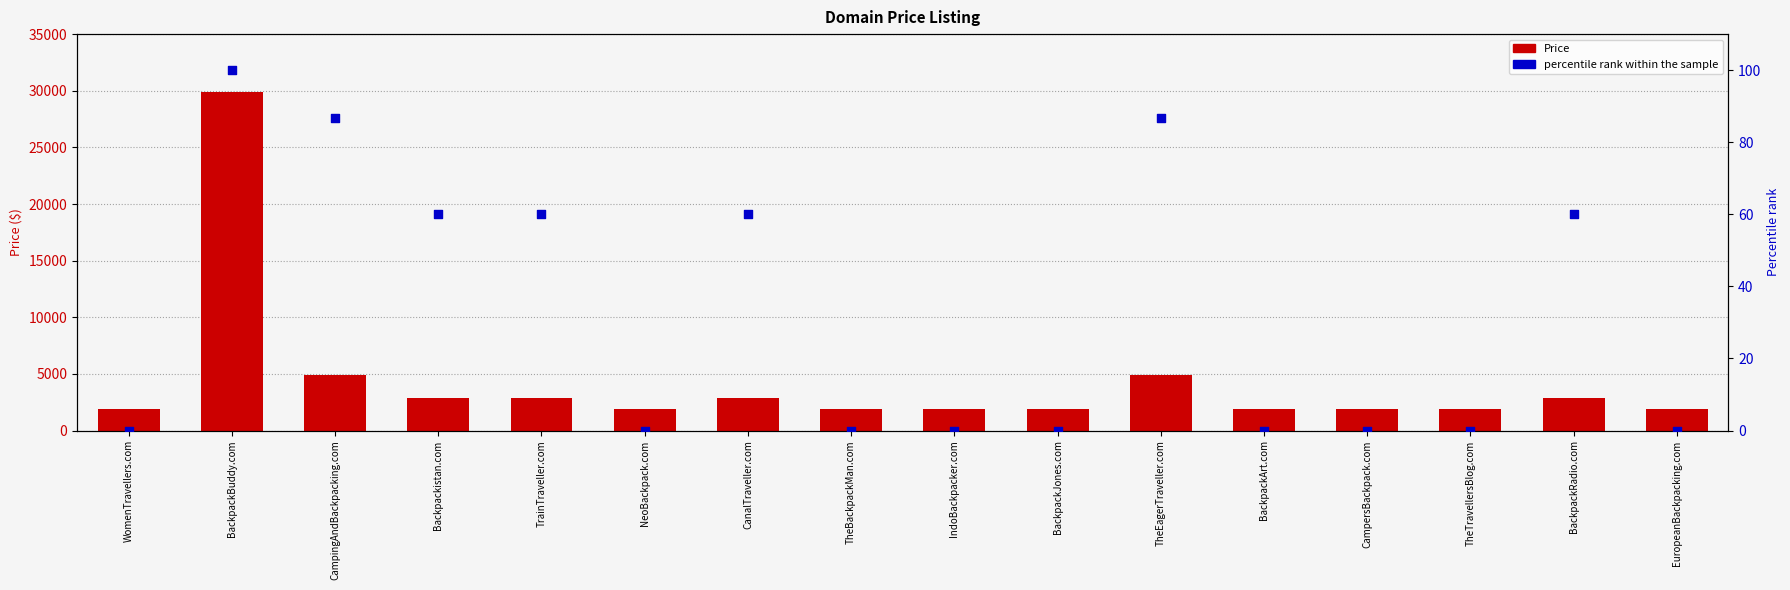

What is the total value across all series at BackpackRadio.com?

2948.0